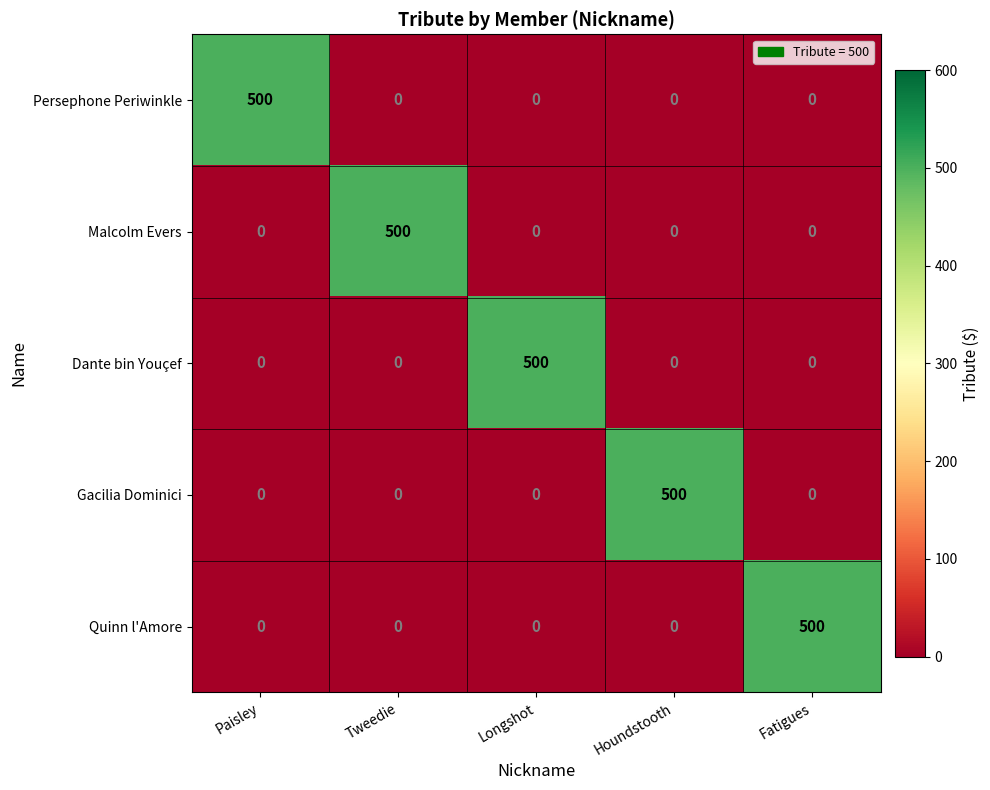

The Persephone Periwinkle series shows 500 at Paisley. True or false?

True